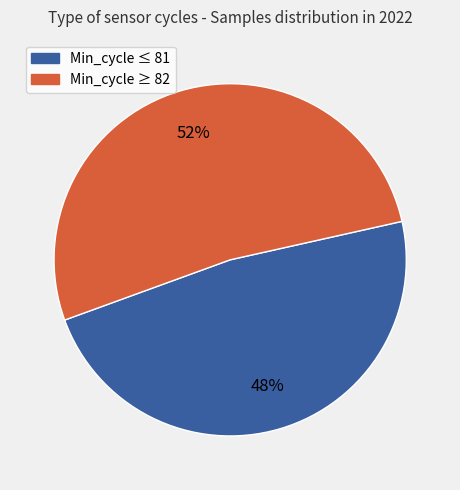

How many slices are in this pie chart?

2